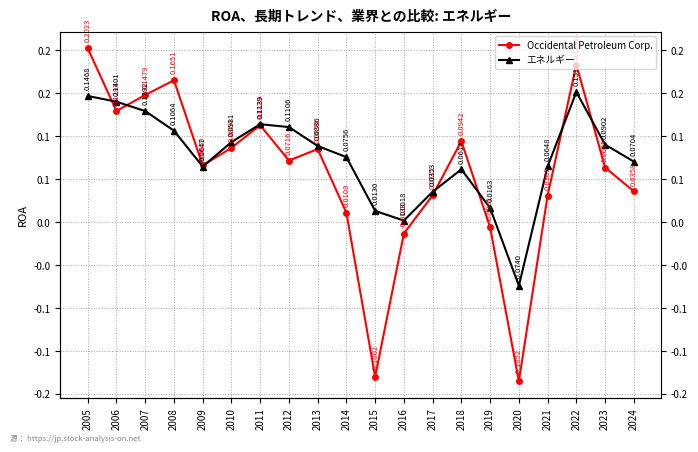

Which has a higher value, 2021 or 2009?

2009